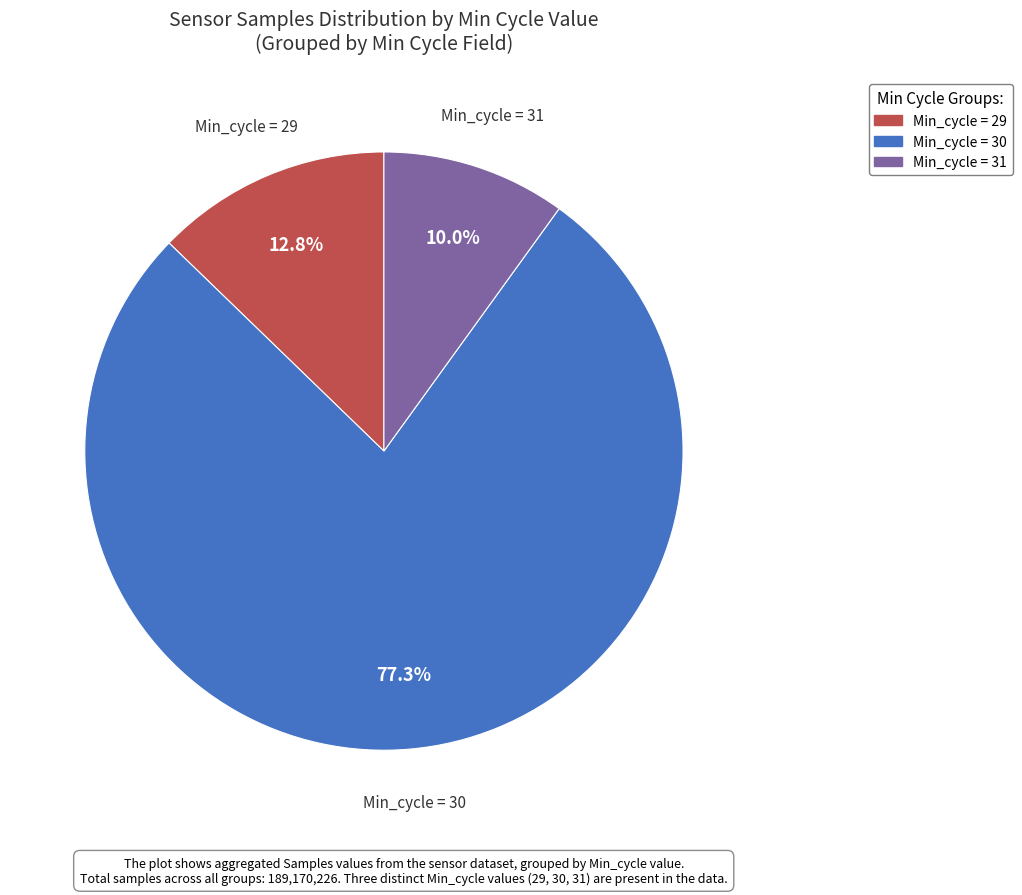

Does any single category account for the majority?

Yes